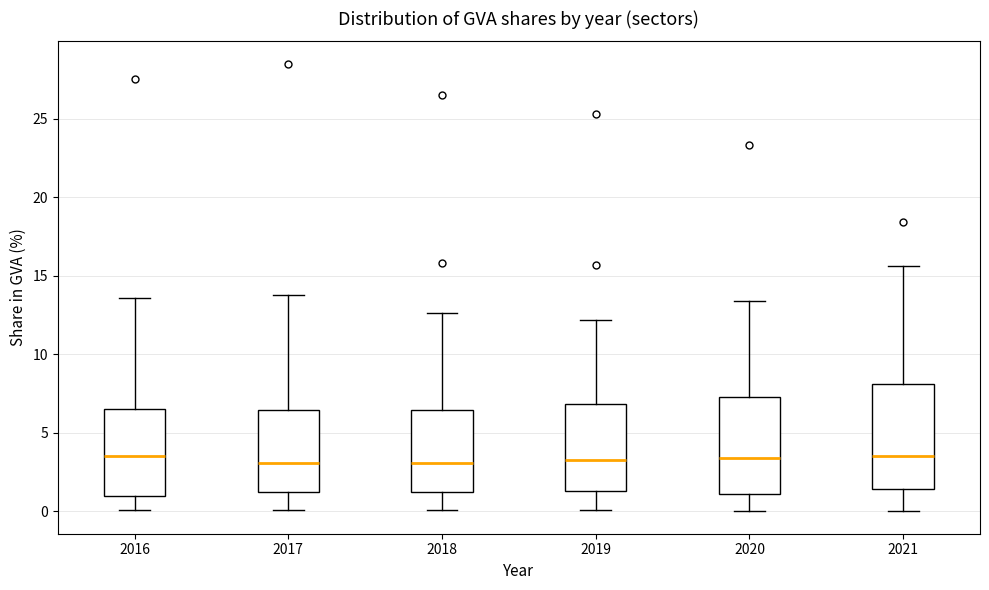

Where is the upper edge of the box at x = 2018 on the y-axis? The values are not printed on the chart, so give them approximately, as read against the axis.

6.5